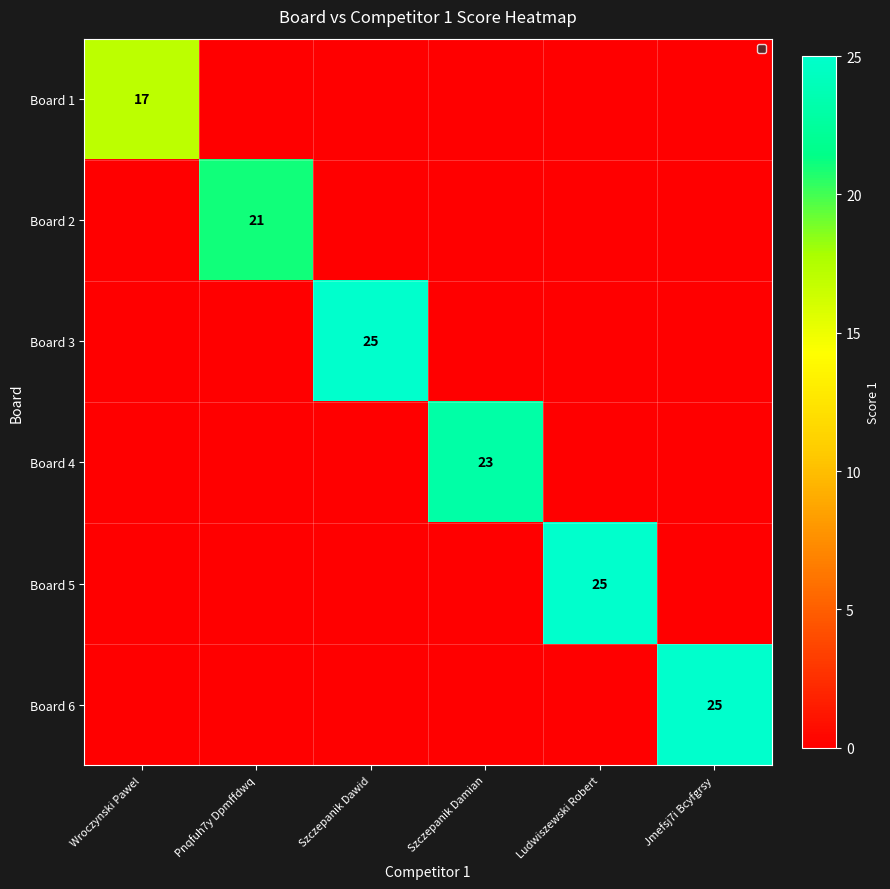

True or false: Board 2 has a value of 12 at Pnqfuh7y Dpmffdwq.

False